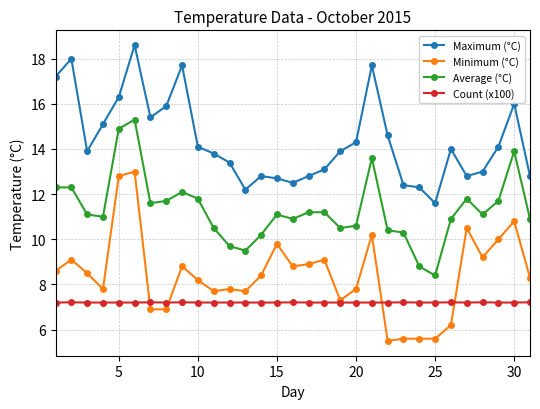

What is the highest value of the Minimum (°C) series?

13.0